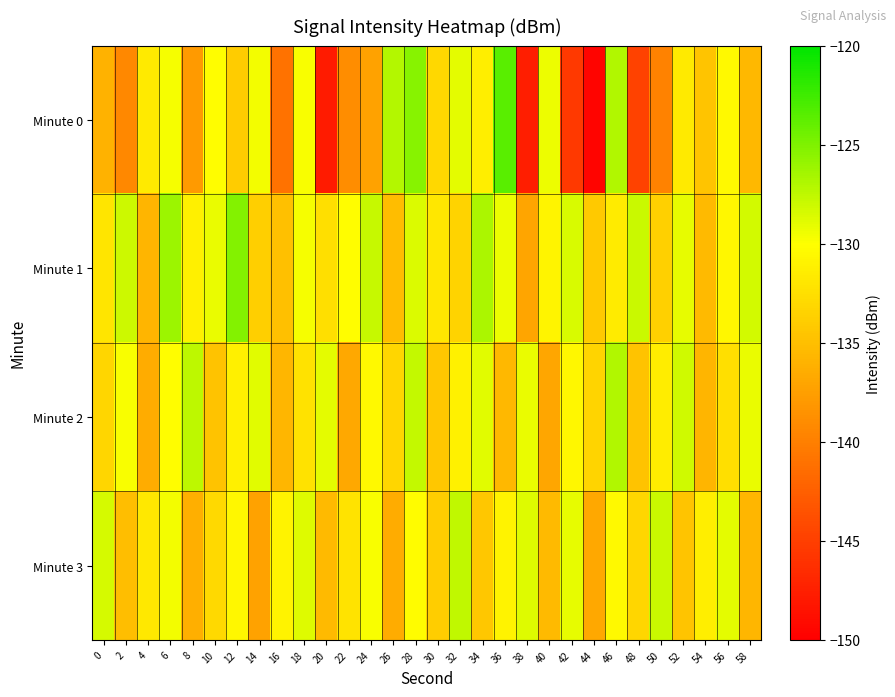

At which category is the sum across all series the highest?

28